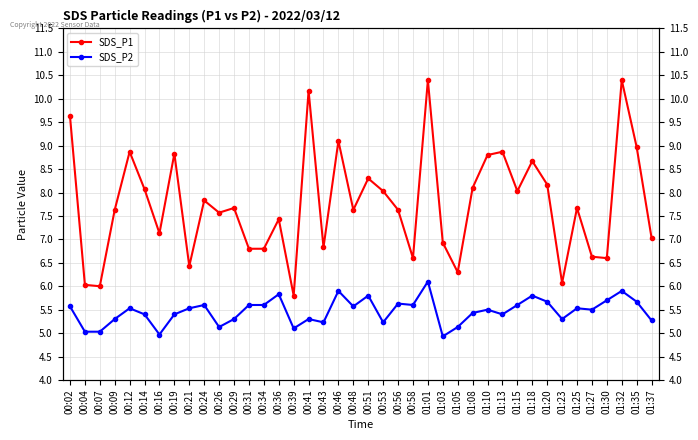

Is it true that SDS_P2 equals 5.6 at 00:58?

True